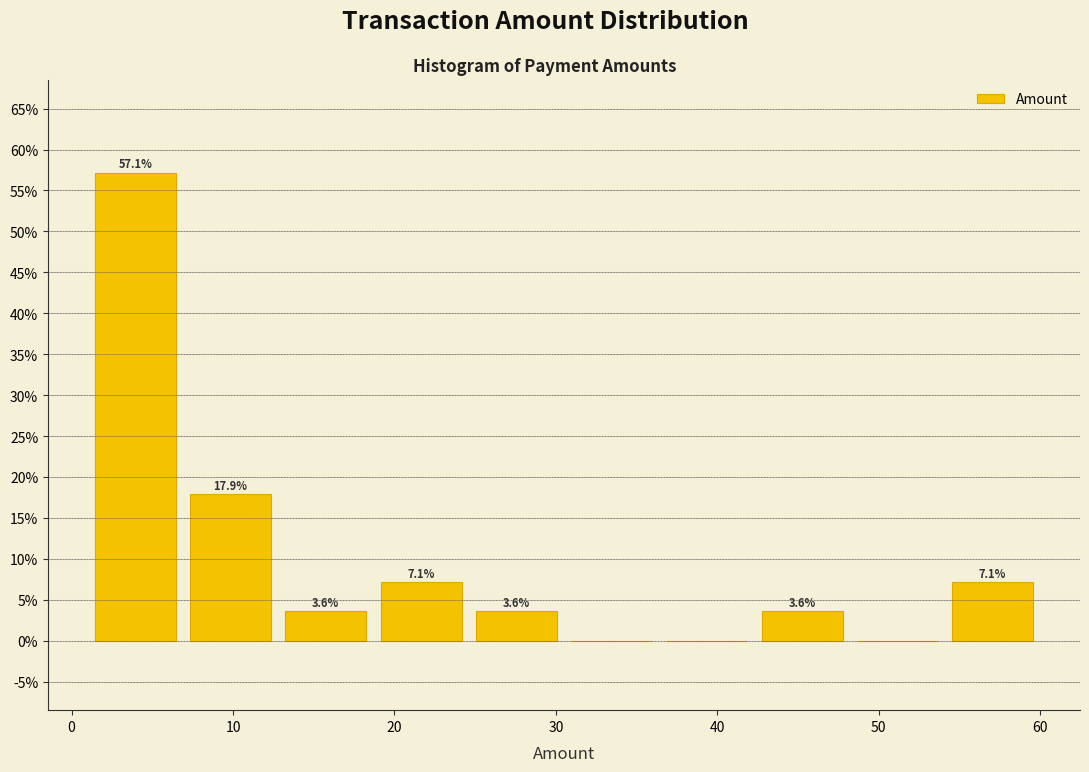

Which range on the x-axis has the tallest bar?

1.0 to 6.9